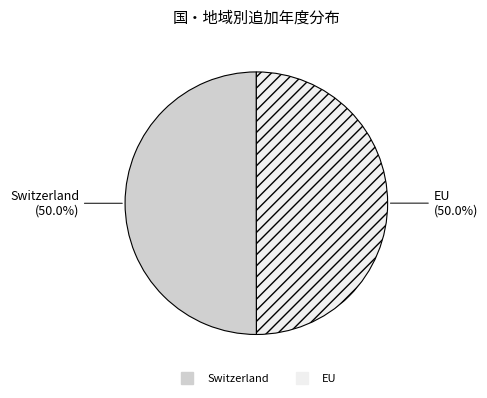

To the nearest percent, what is the combined percentage of EU and Switzerland?

100%